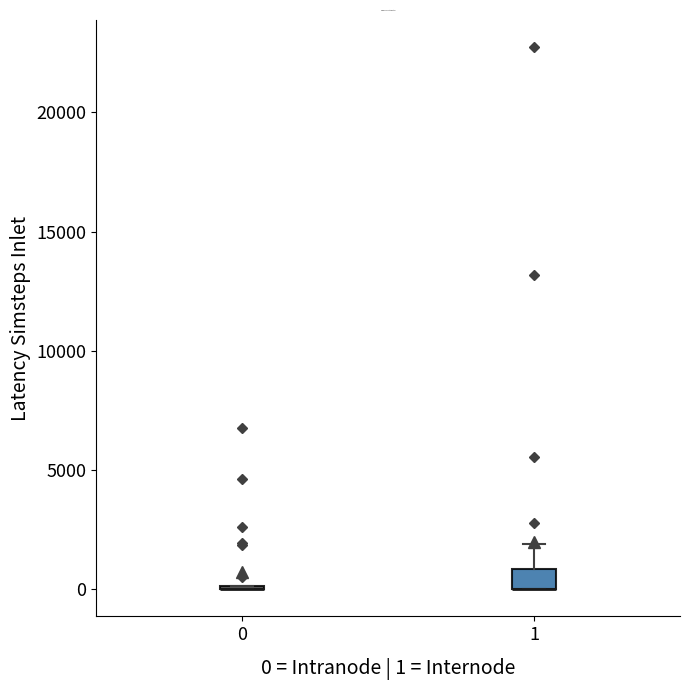

Where is the lower edge of the box at x = 1 on the y-axis? The values are not printed on the chart, so give them approximately, as read against the axis.

0